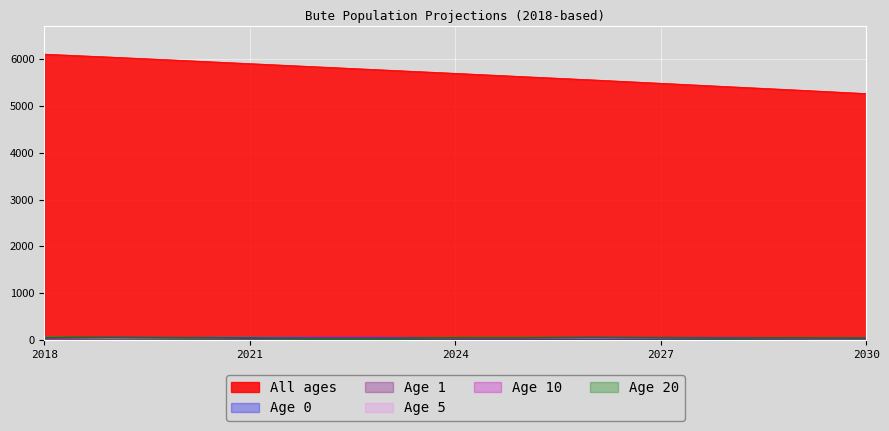

Rank the series by their maximum value, from highest to lowest.

All ages, Age 10, Age 5, Age 20, Age 1, Age 0